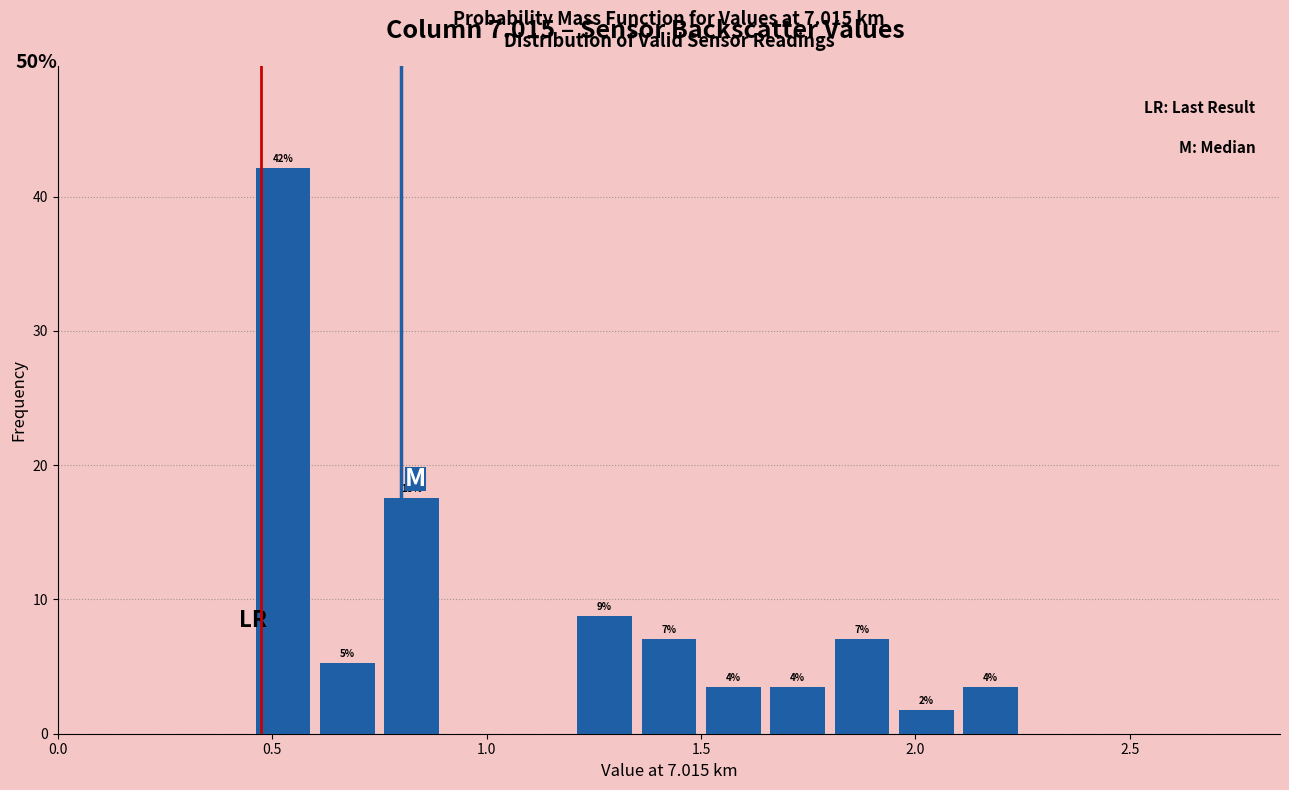

Read against the x-axis, roughly where is the centre of the tallest bar?

0.55